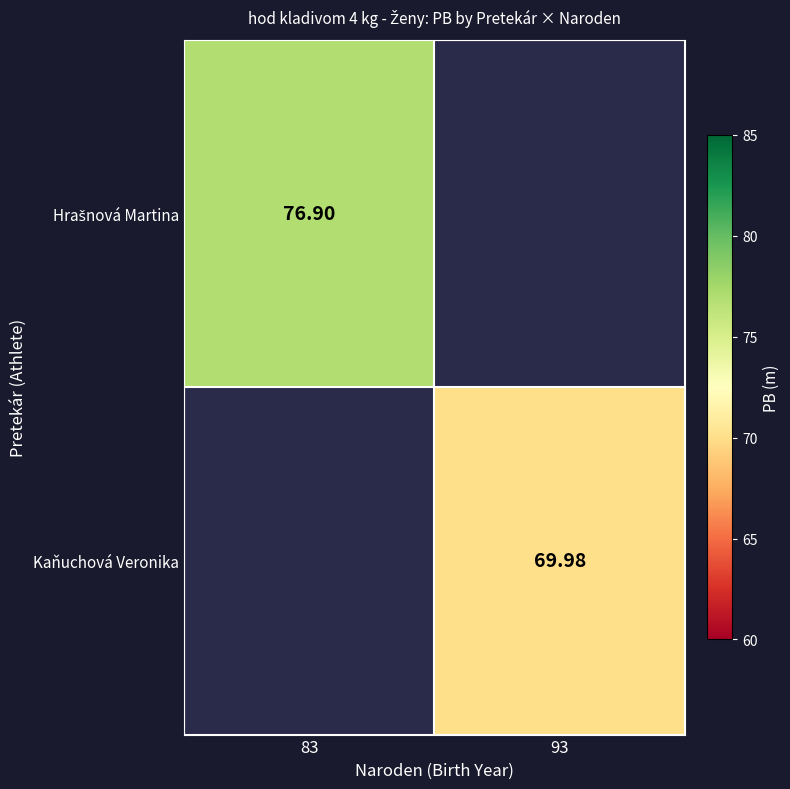

At how many categories does at least one series exceed 75?

1